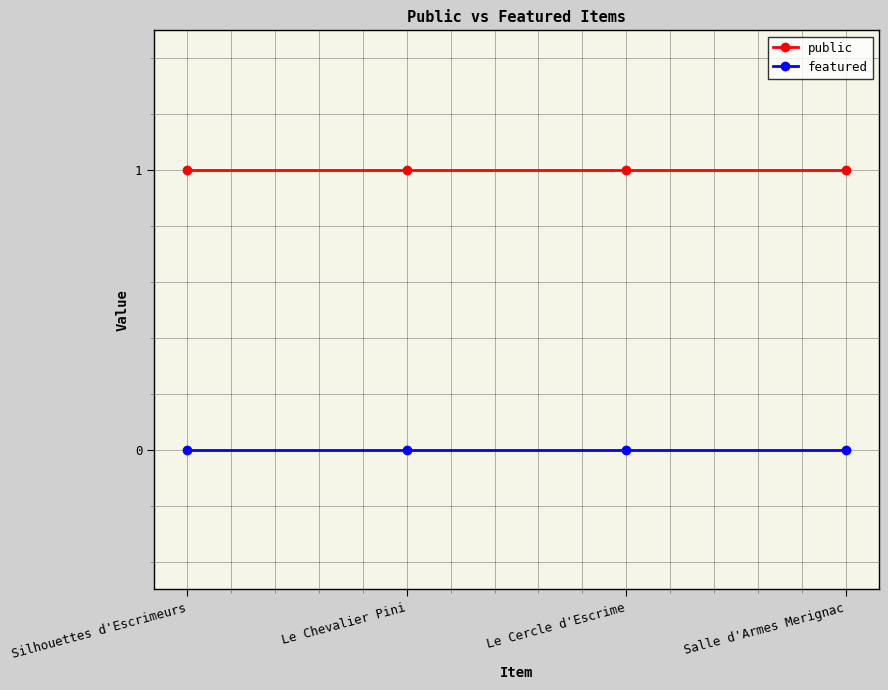

What is the label of the 1st point from the left?

Silhouettes d'Escrimeurs